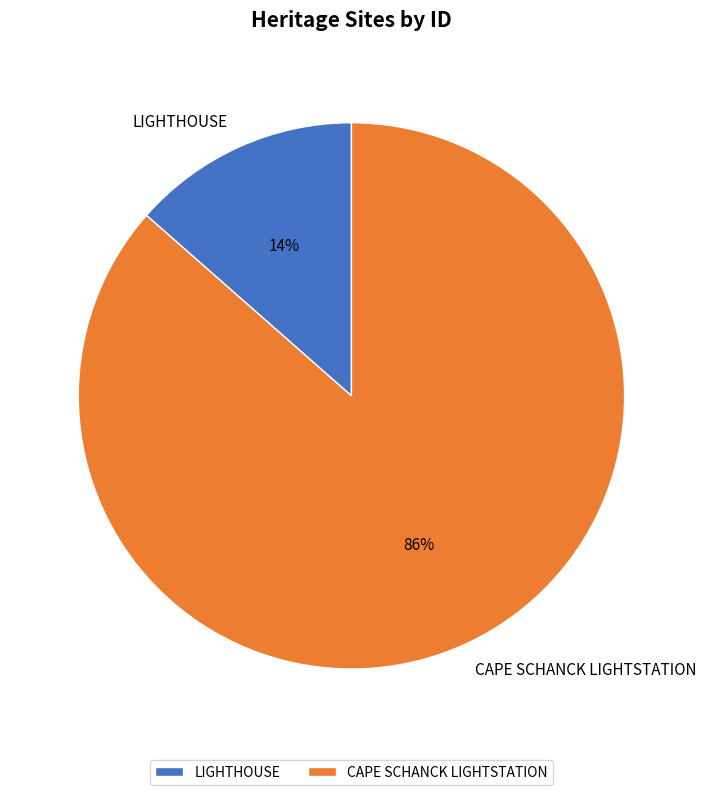

To the nearest percent, what is the combined percentage of CAPE SCHANCK LIGHTSTATION and LIGHTHOUSE?

100%